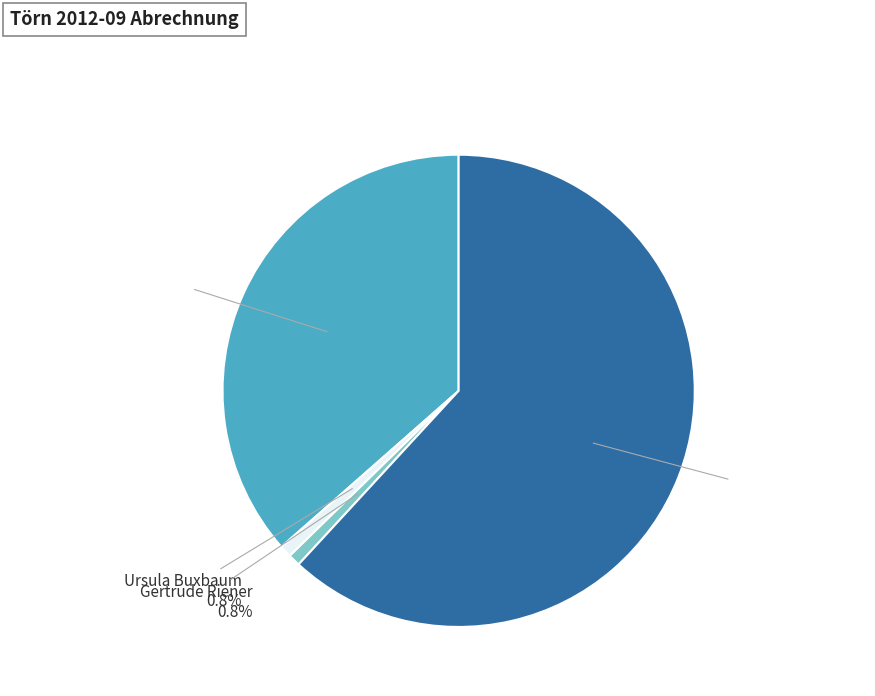

How many segments does this pie chart have?

4